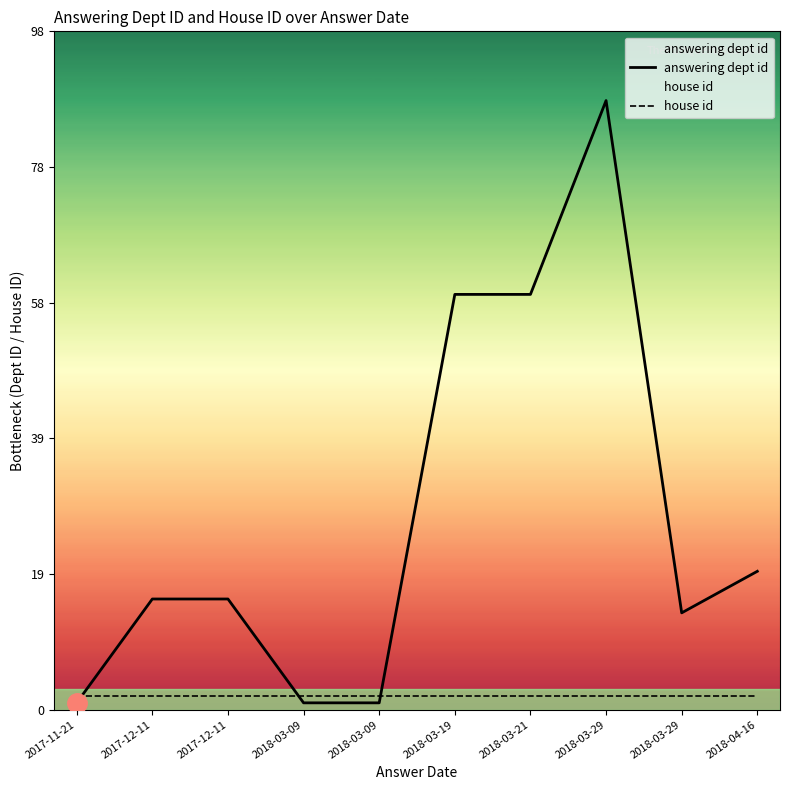

At how many categories does at least one series exceed 65?

1